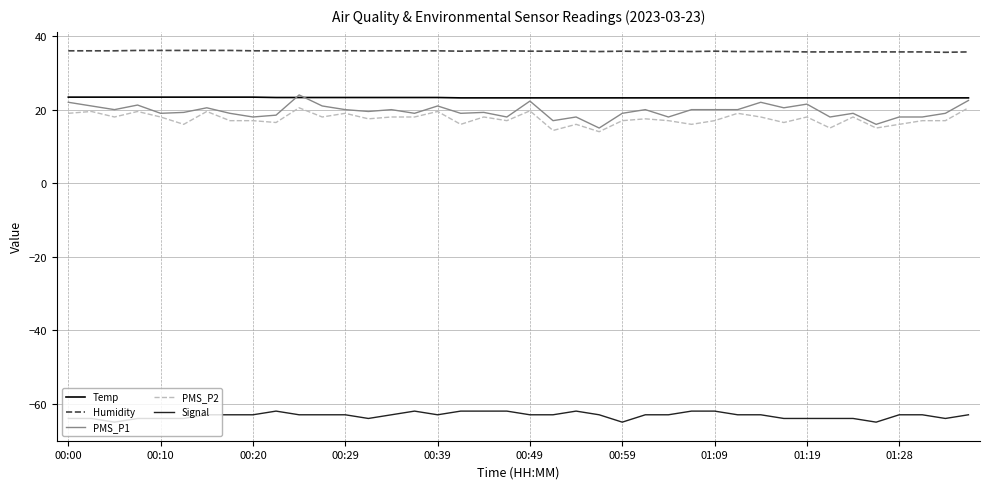

True or false: PMS_P1 and Humidity cross at least once.

False